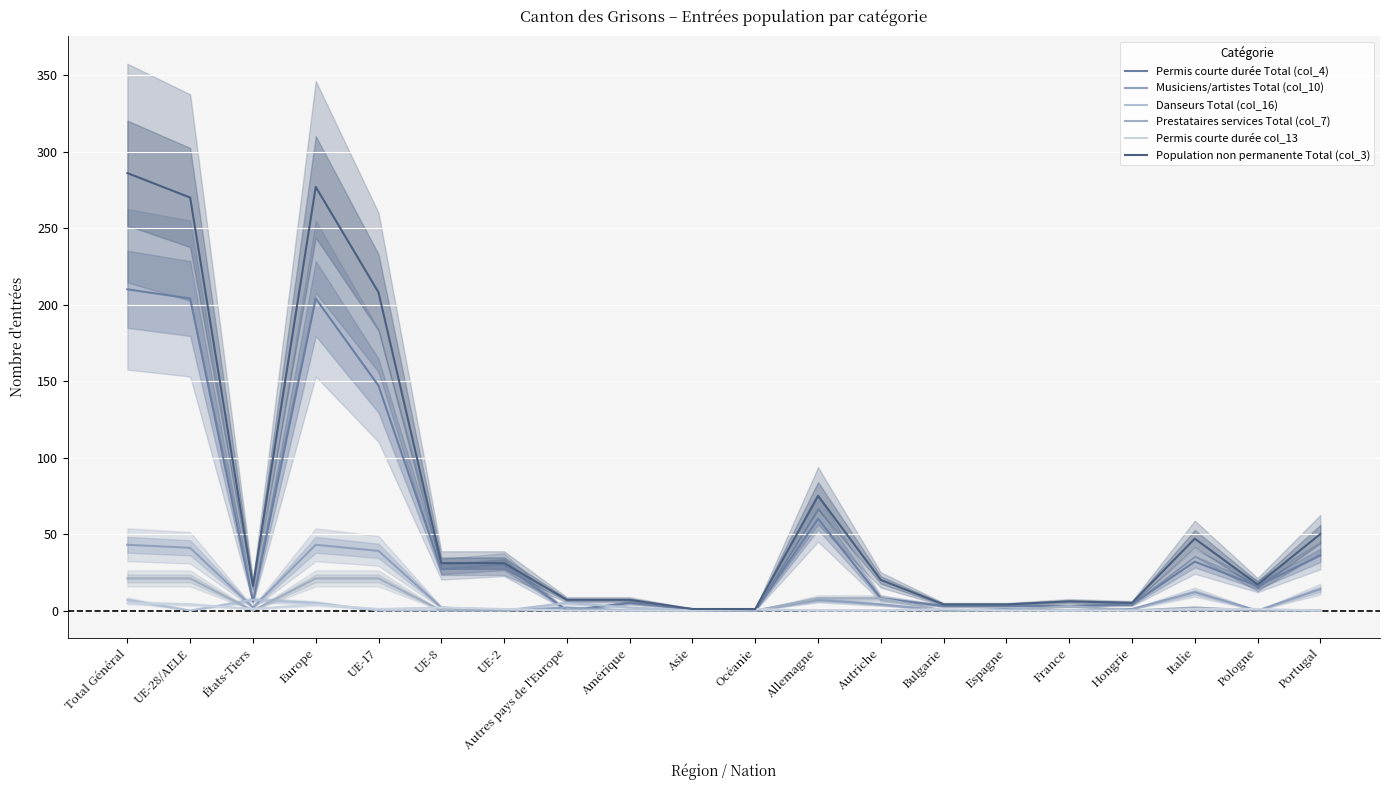

Where is the first local minimum for Permis courte durée col_13?

États-Tiers